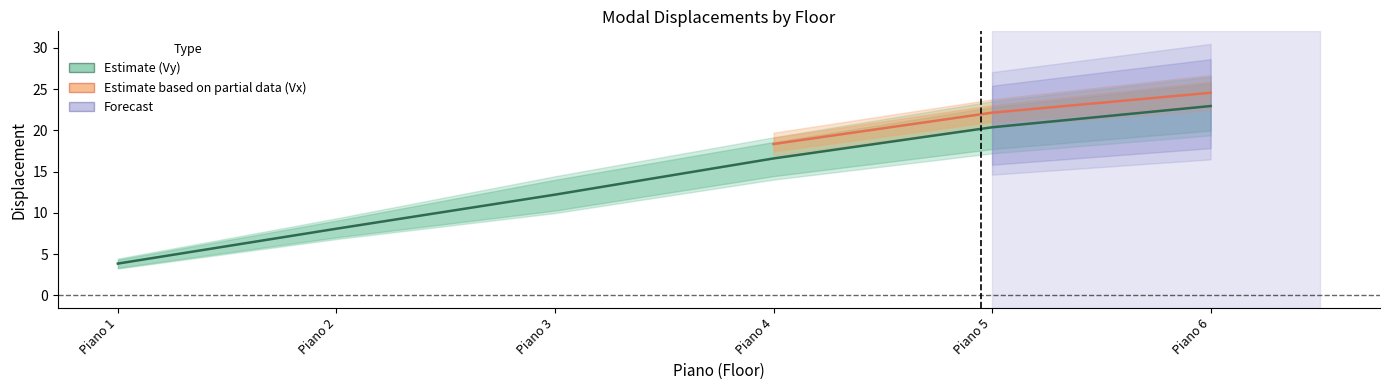

What is the value of the Vy point at the 1st from the left?

3.9